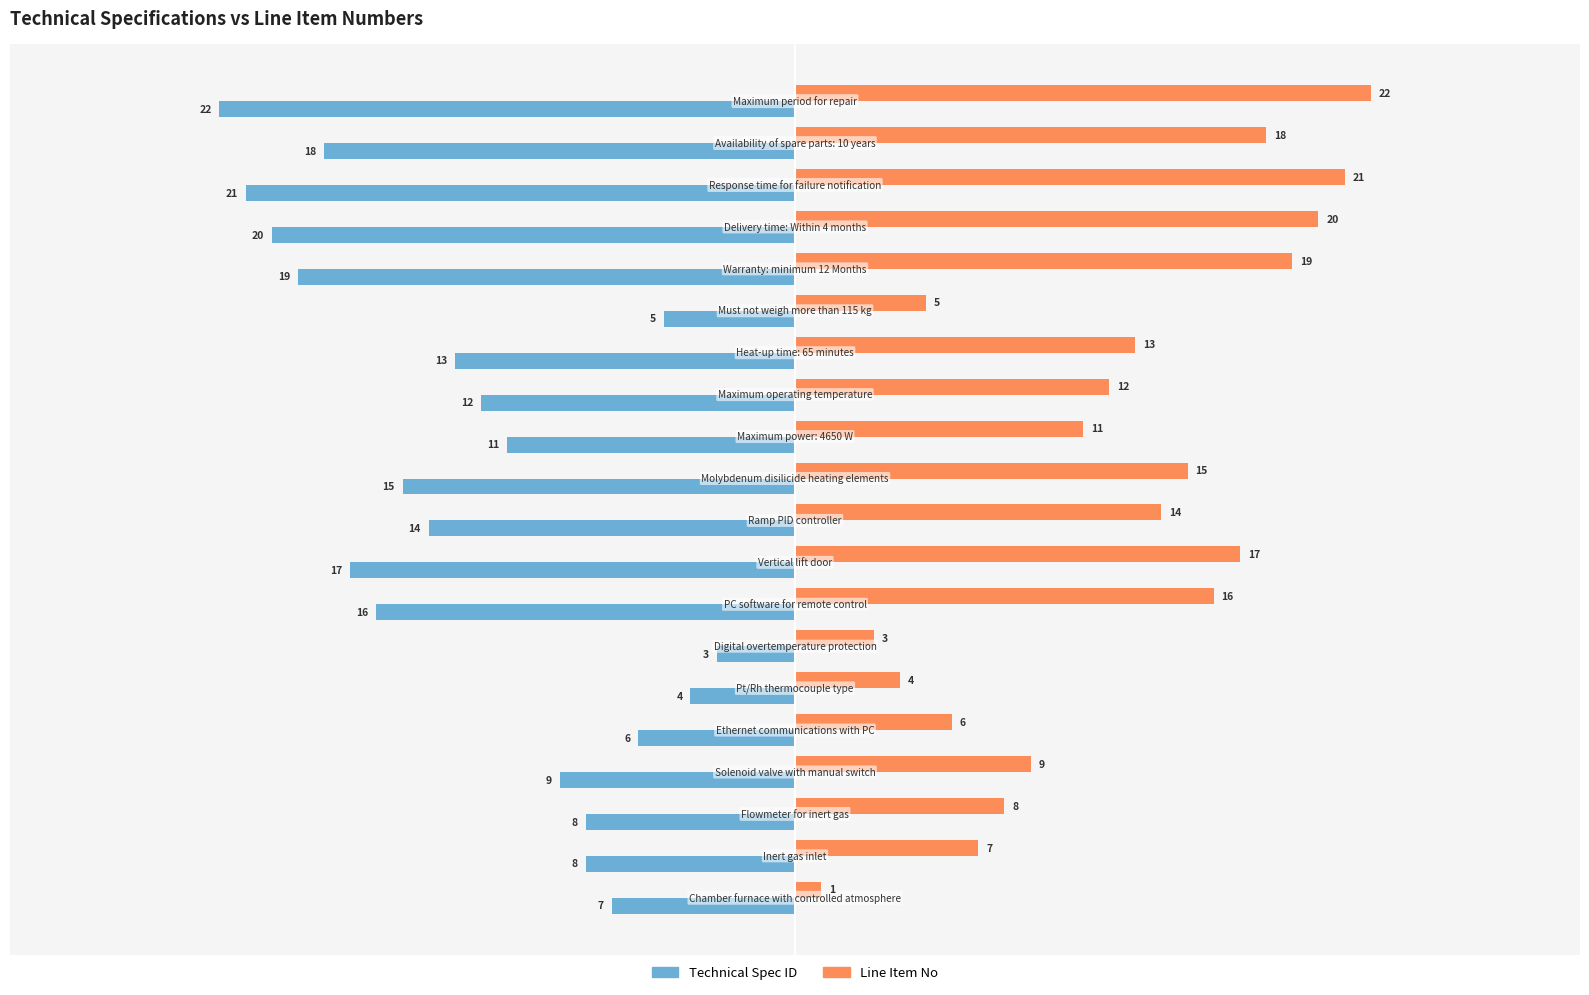

Which series has the largest total across all categories?

Line Item No